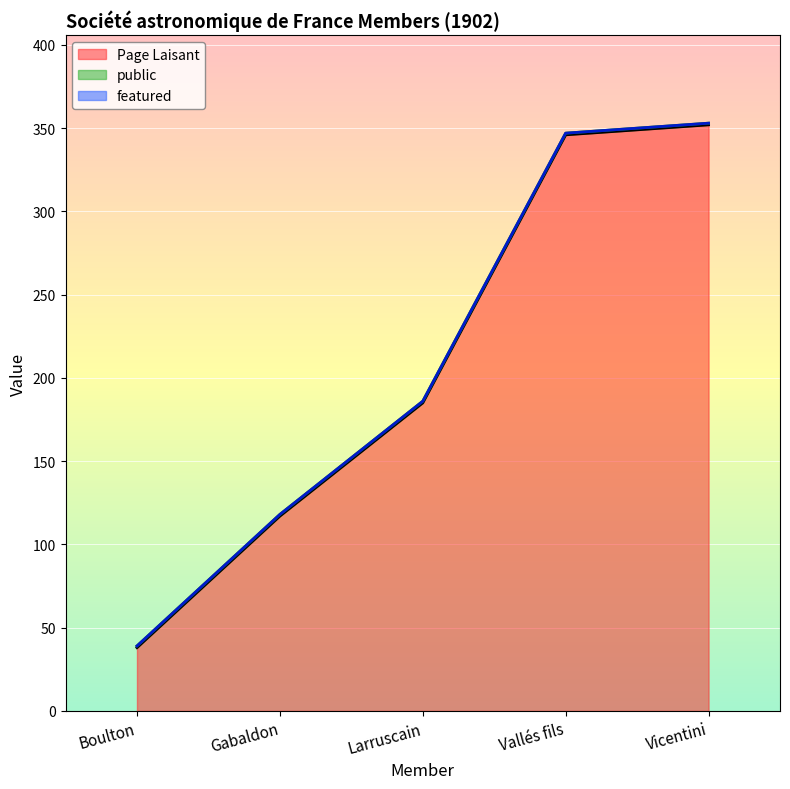

The public series shows 1 at Vicentini. True or false?

True